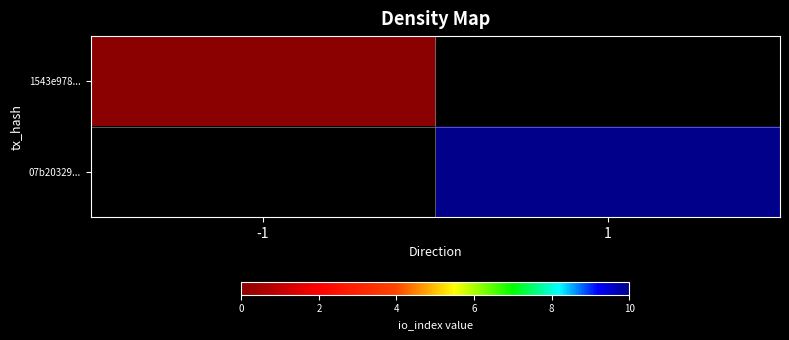

Rank the series by their average value, from highest to lowest.

1543e978..., 07b20329...